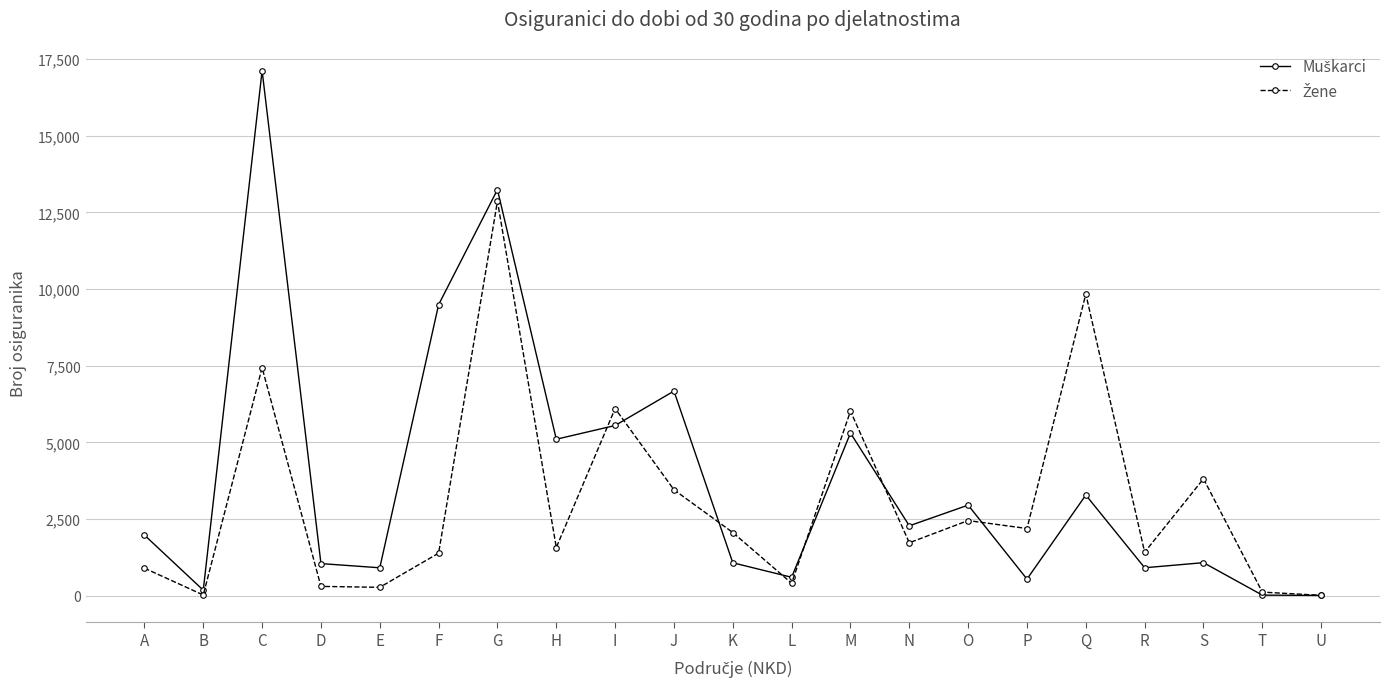

What is the maximum value shown in the chart?

17125